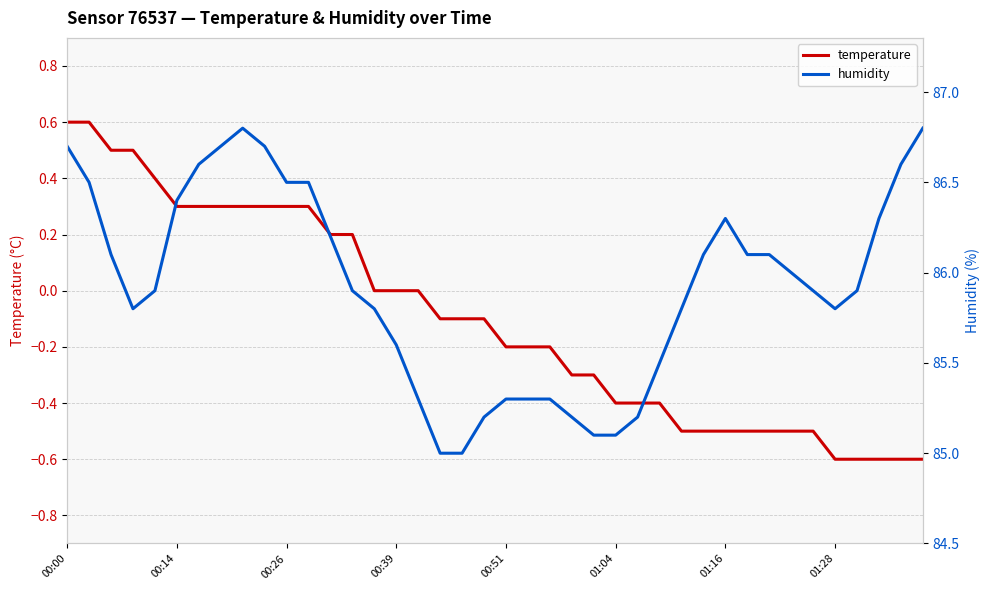

What is the difference between the second highest and second lowest values in the temperature series?

1.2